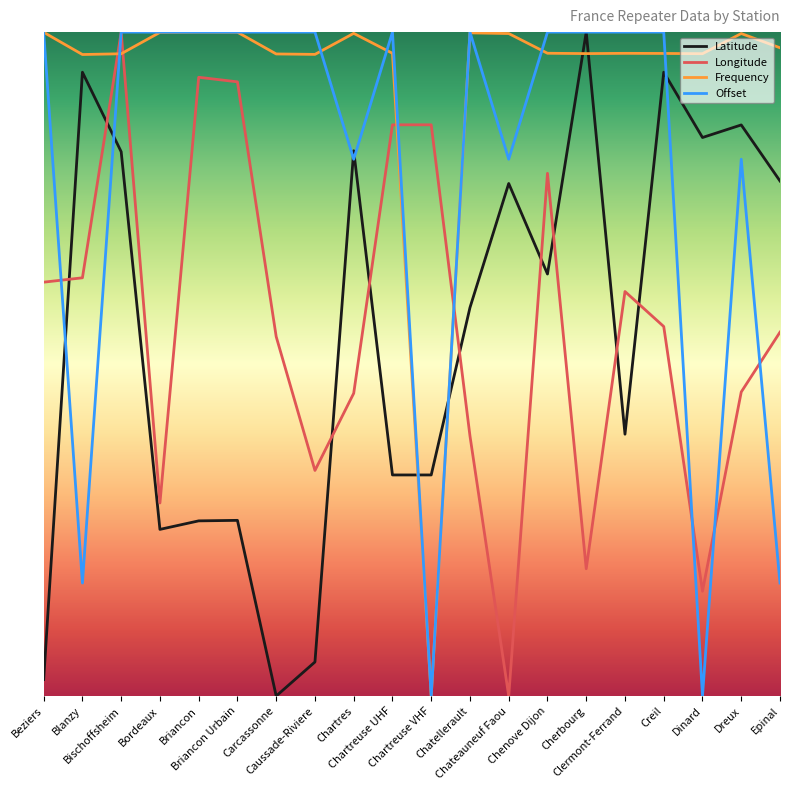

True or false: Offset and Latitude cross at least once.

True